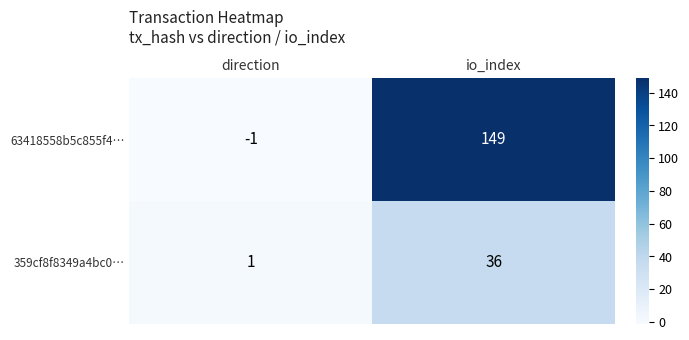

Which category has the highest value across all series?

io_index